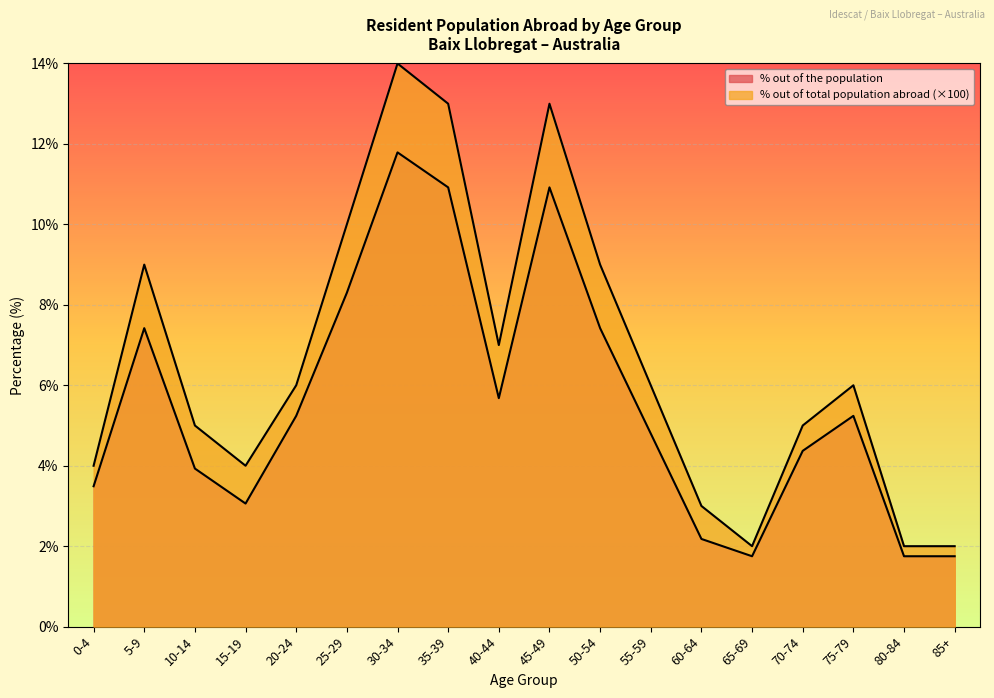

What is the smallest value displayed?

1.8